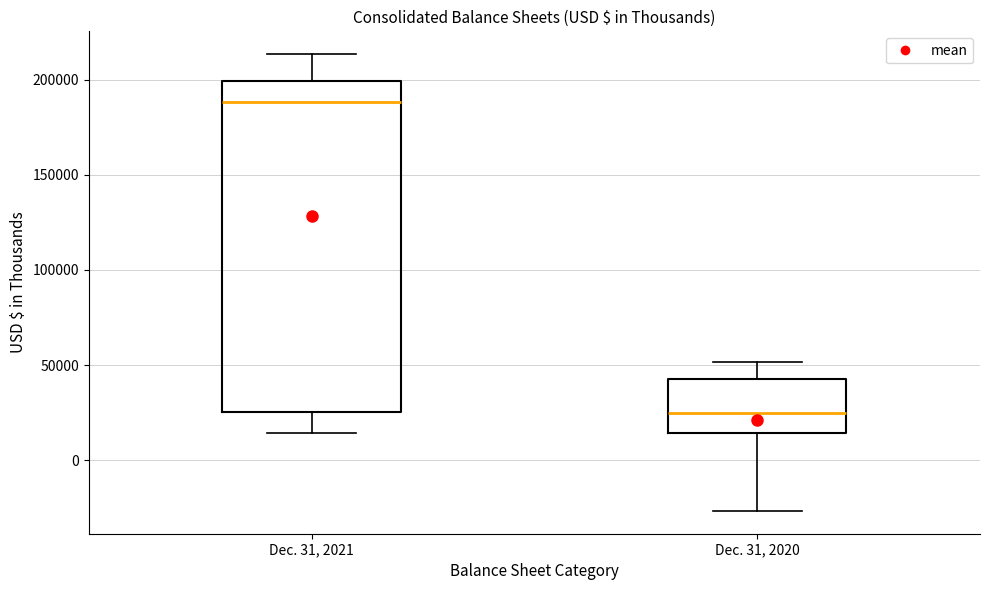

Reading left to right, read every box against the y-axis: the position of its median line, the range the box covers, and the ends of its whiskers. The values are not printed on the chart, so give them approximately, as read against the axis.

Dec. 31, 2021: median 190000, box 25000 to 200000, whiskers 15000 to 215000
Dec. 31, 2020: median 25000, box 15000 to 45000, whiskers -25000 to 50000